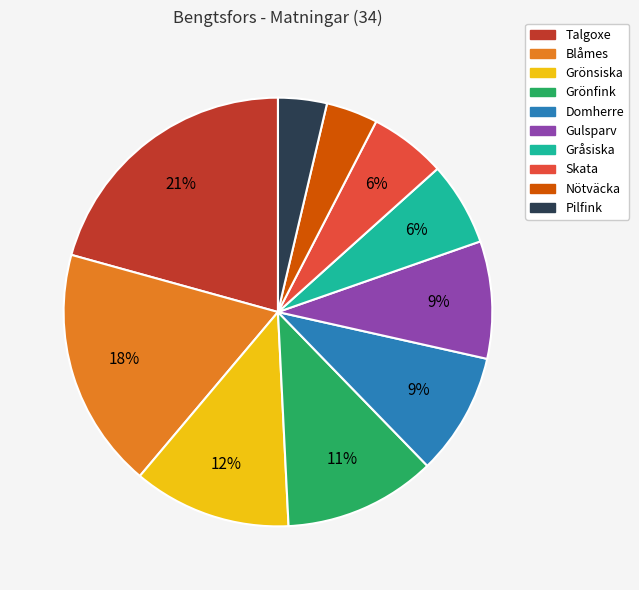

Count the number of slices in the pie.

10